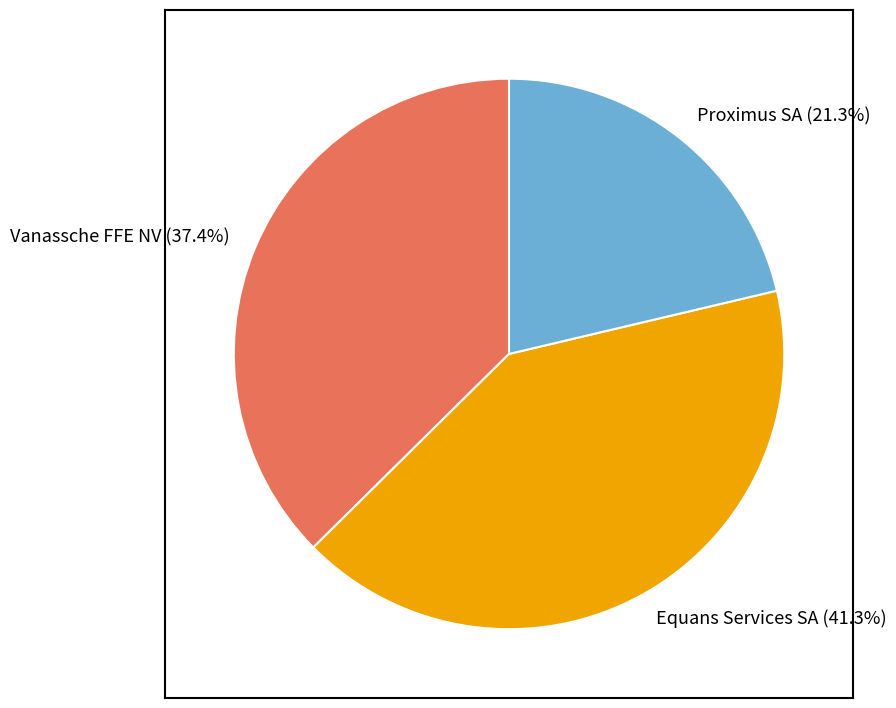

To the nearest percent, what is the difference between the largest and smallest slice percentages?

20%